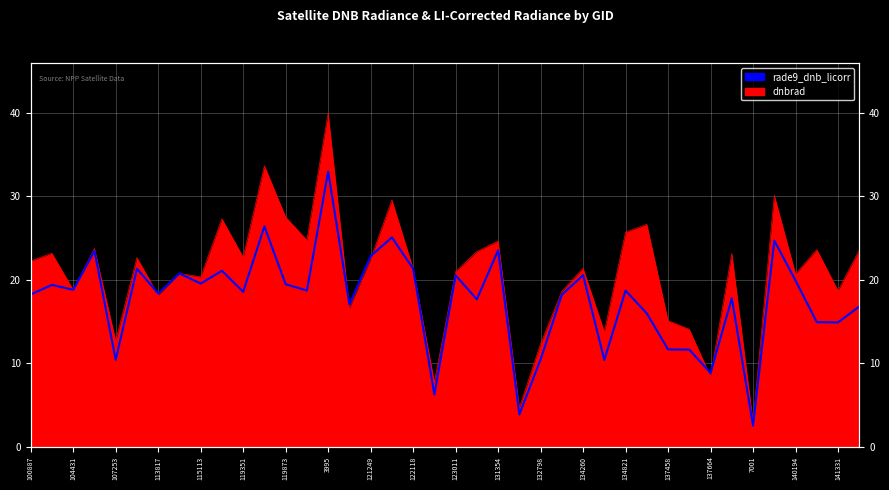

True or false: the data shows 41.4 at 131354.

False